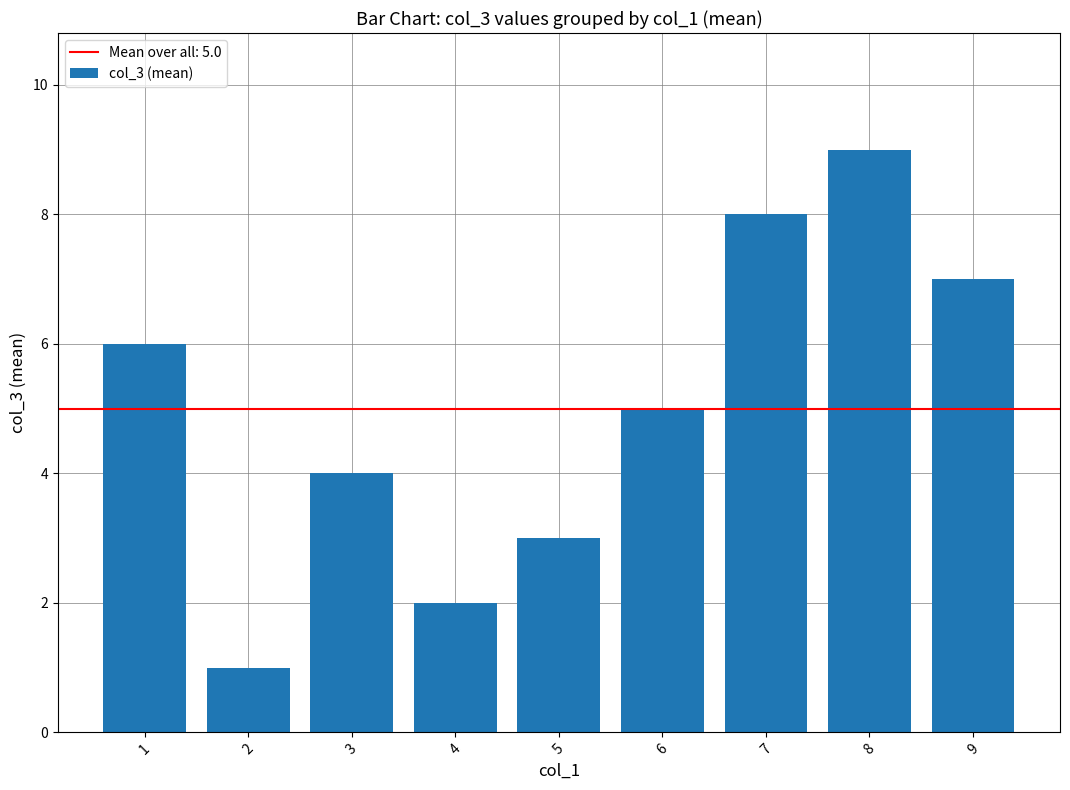

Is it true that the value at 1 is 9?

False